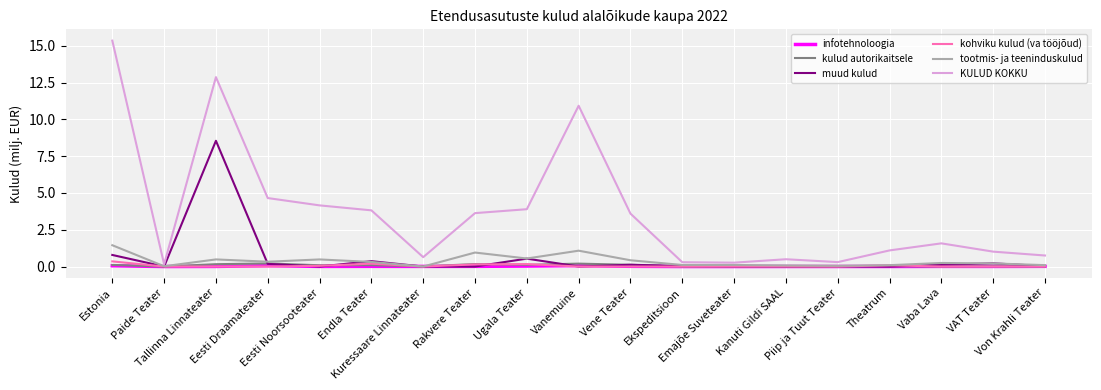

Between Piip ja Tuut Teater and Vaba Lava, which series saw the biggest shift?

KULUD KOKKU